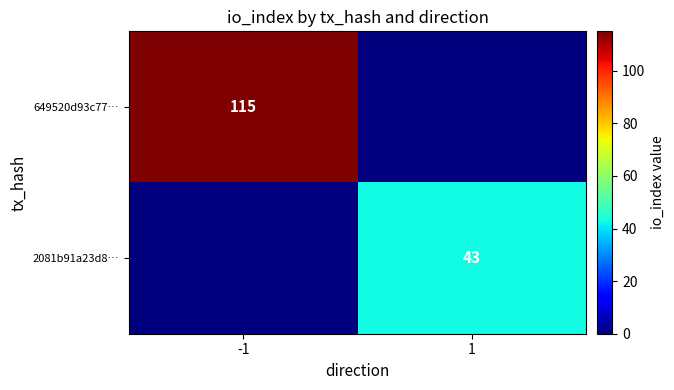

Is the value of 2081b91a23d8… at 1 greater than the value of 649520d93c77… at -1?

No